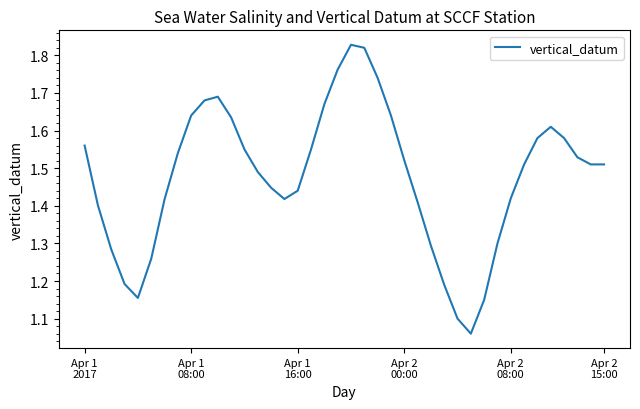

What is the difference between the maximum and minimum values?

0.8